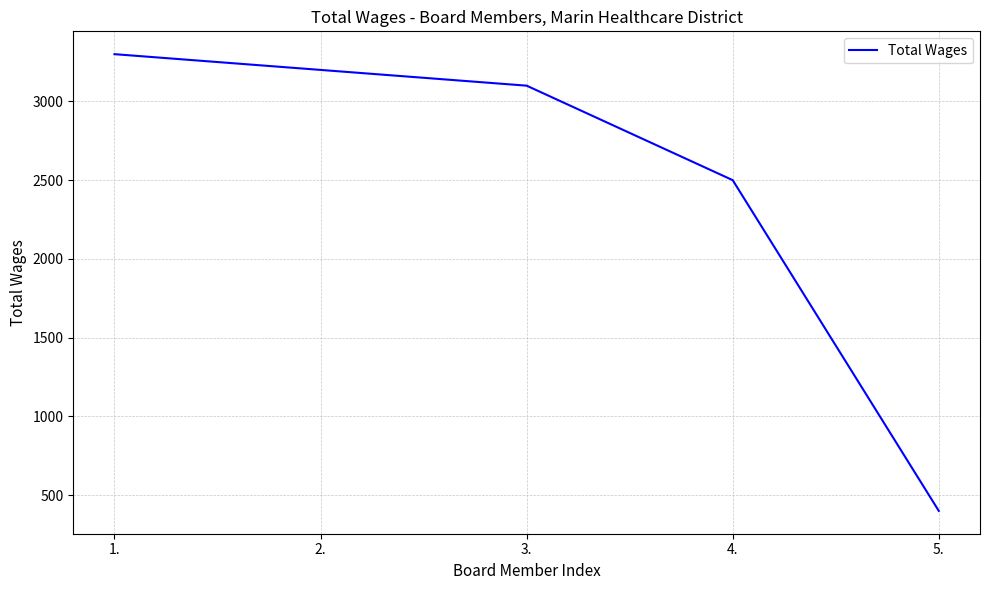

List the labels in order of value, largest first.

1., 2., 3., 4., 5.